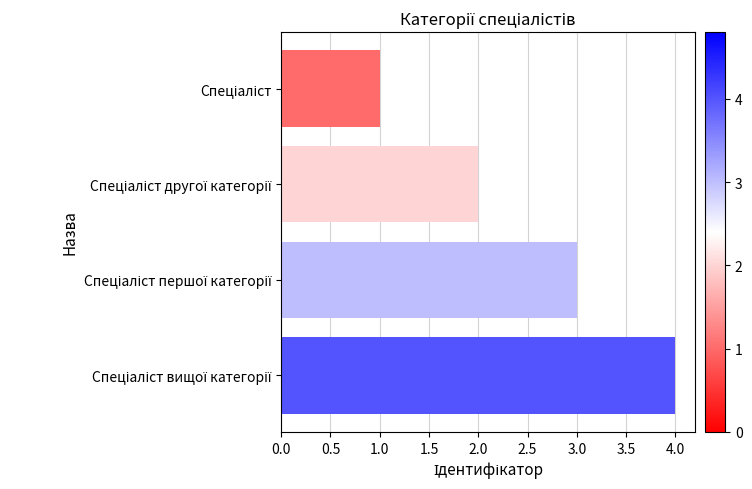

What is the difference between the maximum and minimum values?

3